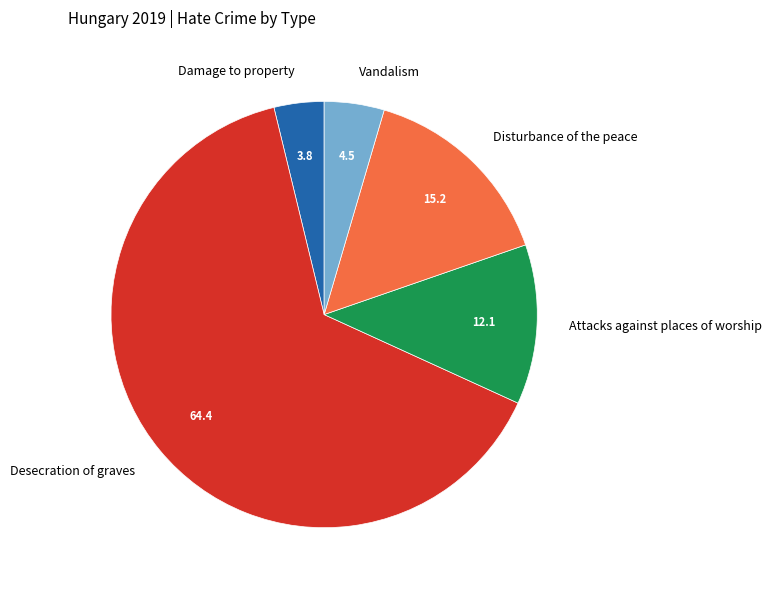

Rank the categories by value from highest to lowest.

Desecration of graves, Disturbance of the peace, Attacks against places of worship, Vandalism, Damage to property